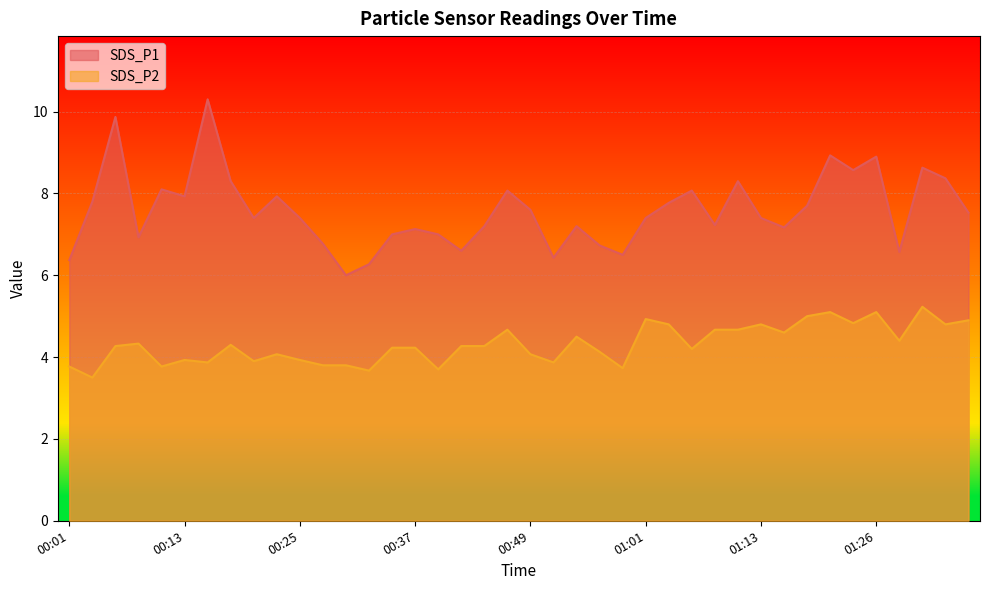

What is the difference between the maximum and minimum values in the SDS_P1 series?

4.3